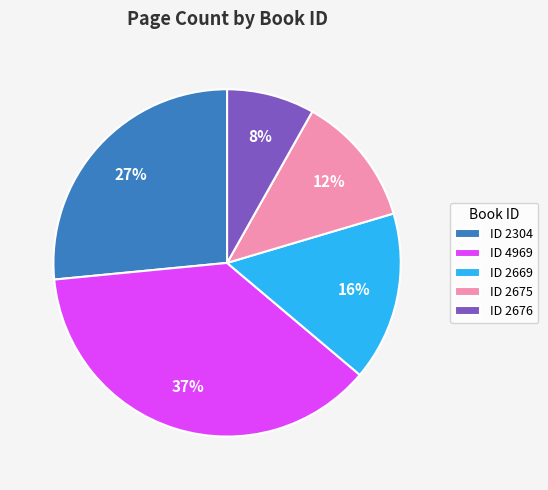

To the nearest percent, what portion does ID 2675 represent?

12%